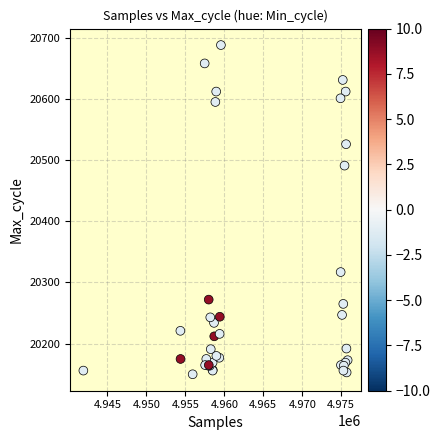

What Y value in the scatter plot is closest to 20419?

20491